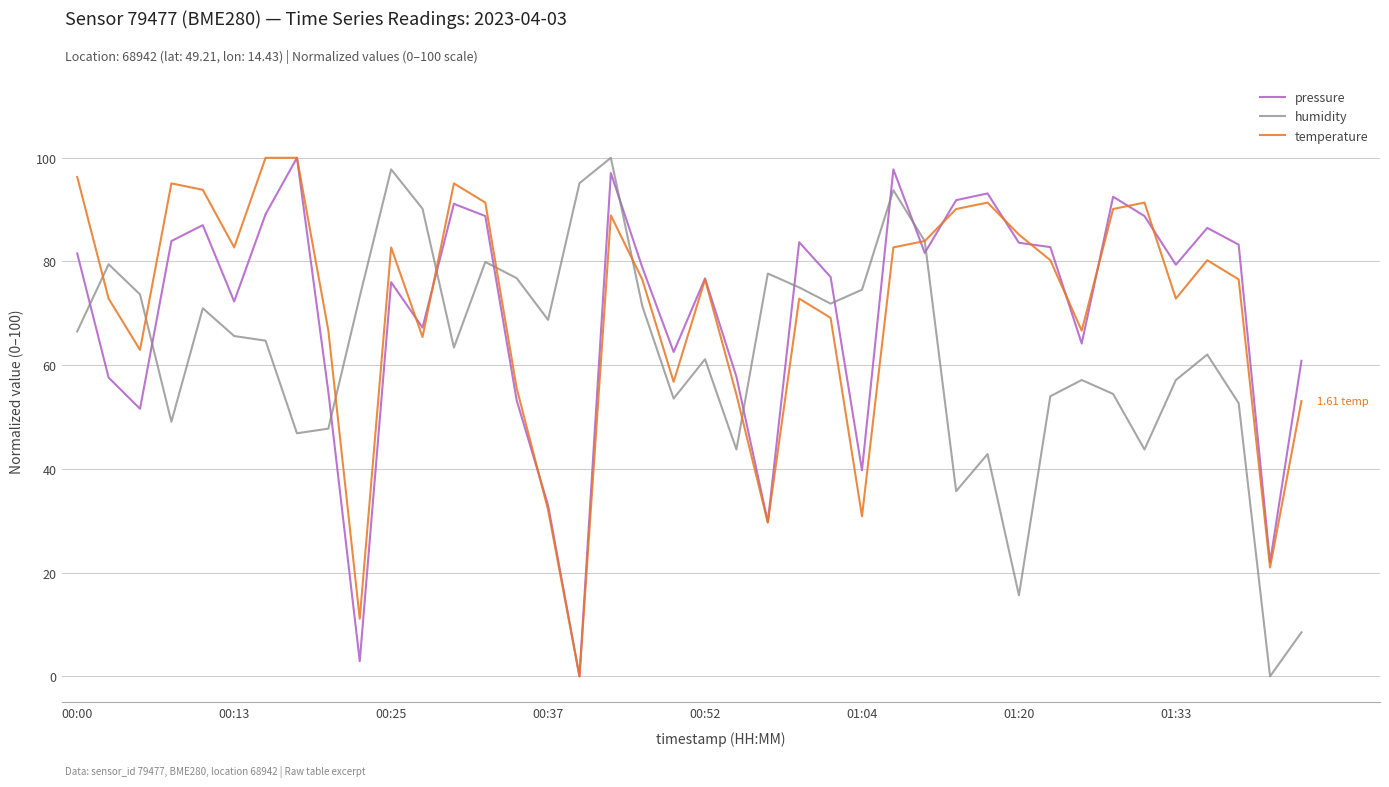

True or false: humidity and pressure cross at least once.

True